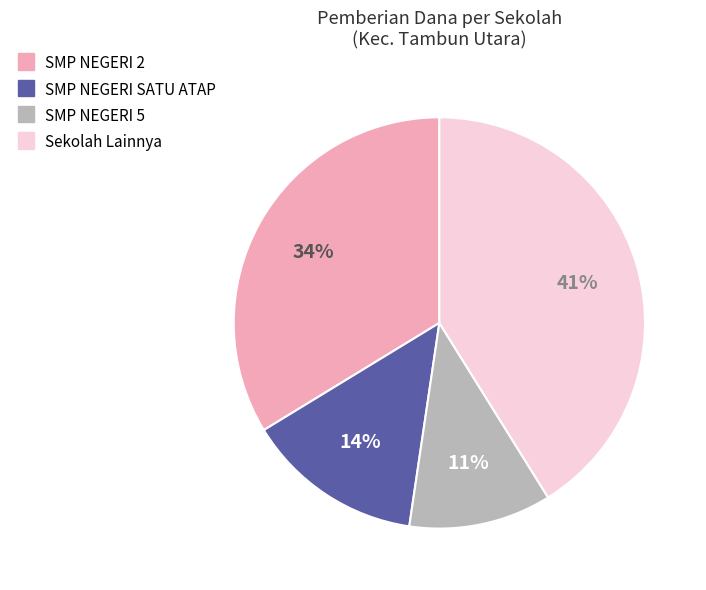

Is there a majority slice in this chart?

No